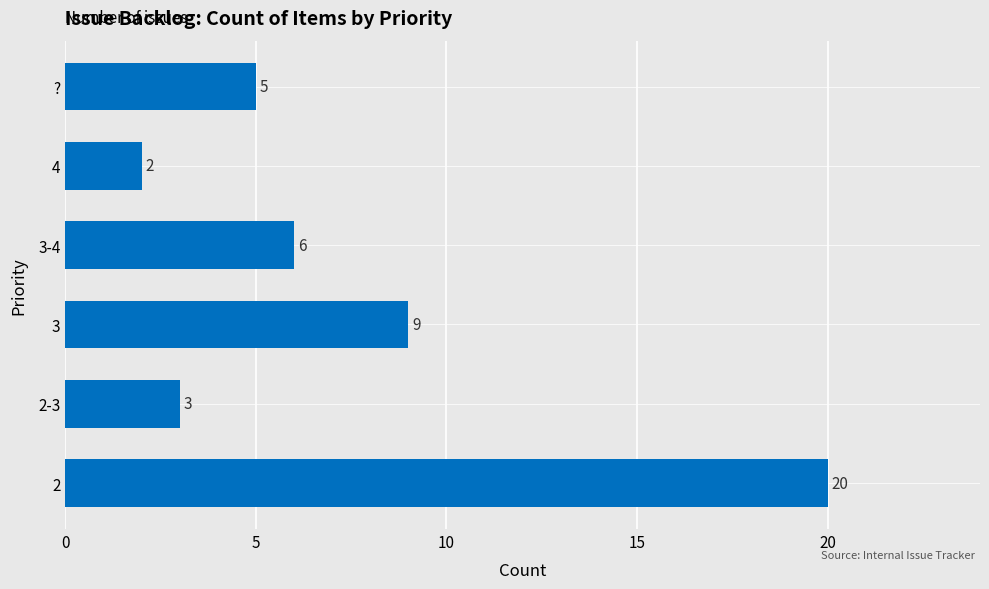

Does the chart contain any negative values?

No